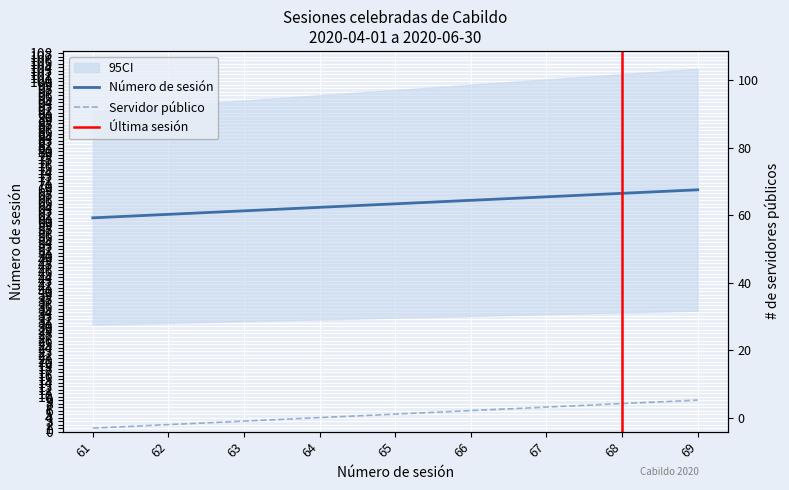

Is the value of Número de sesión at 62 greater than the value of Servidor público at 67?

Yes